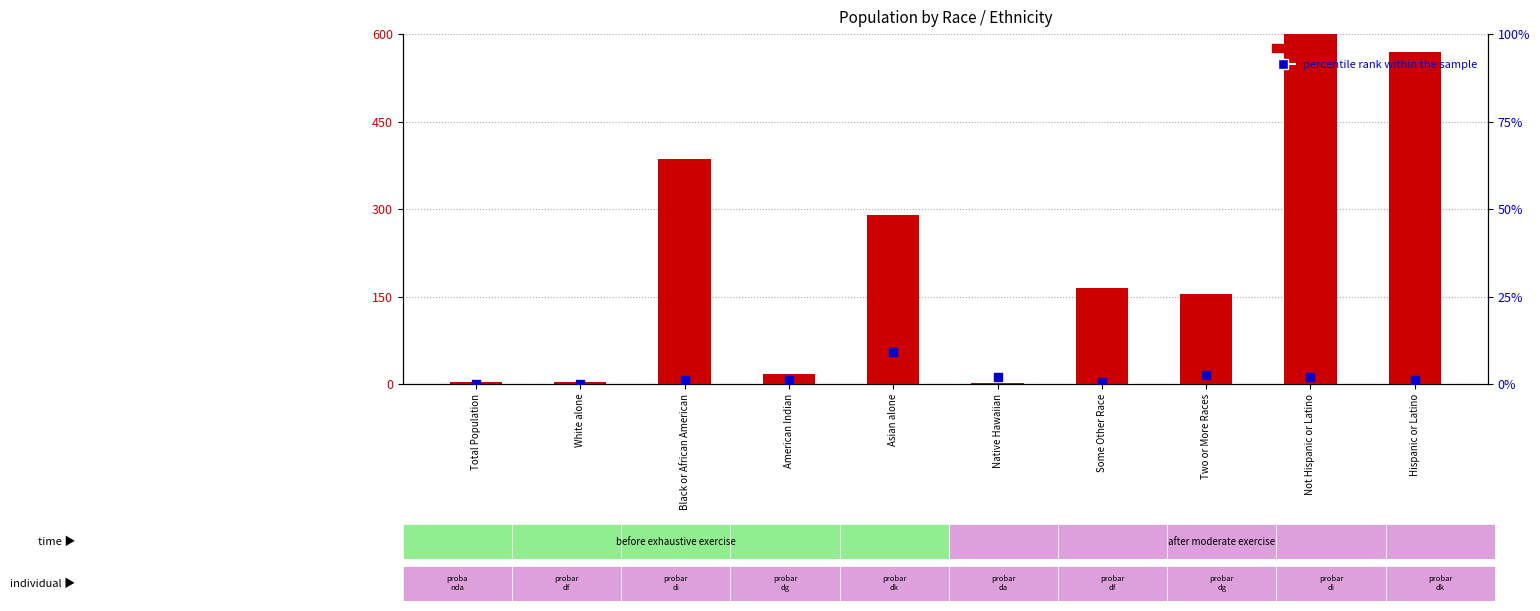

What are all the series names shown in the legend?

count, percentile rank within the sample